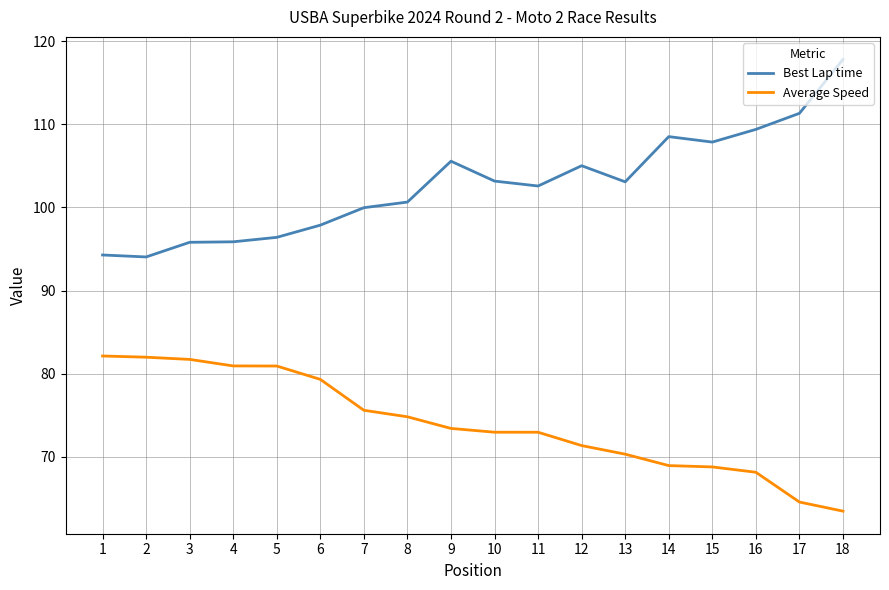

What is the difference between the maximum and minimum values in the Average Speed series?

18.7